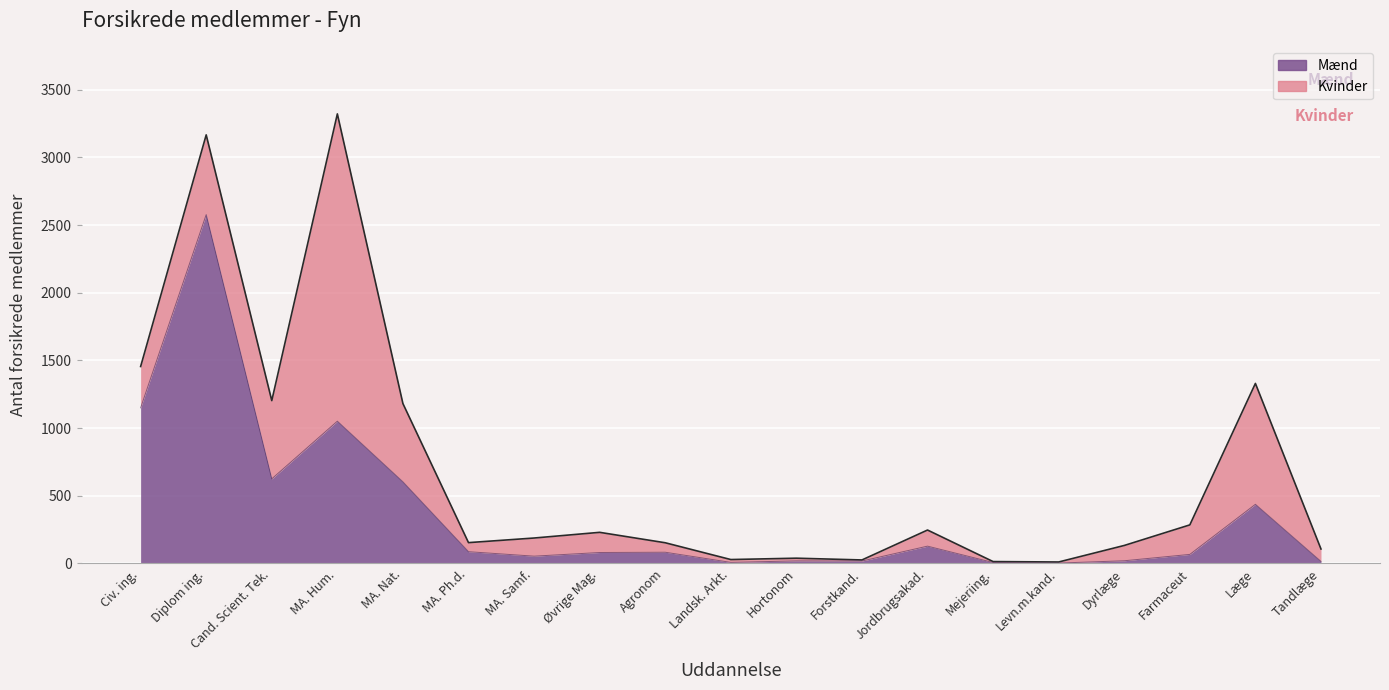

Rank the categories by value from lowest to highest.

Levn.m.kand., Mejeriing., Forstkand., Landsk. Arkt., Hortonom, Tandlæge, Dyrlæge, Agronom, MA. Ph.d., MA. Samf., Øvrige Mag., Jordbrugsakad., Farmaceut, MA. Nat., Cand. Scient. Tek., Læge, Civ. ing., Diplom ing., MA. Hum.